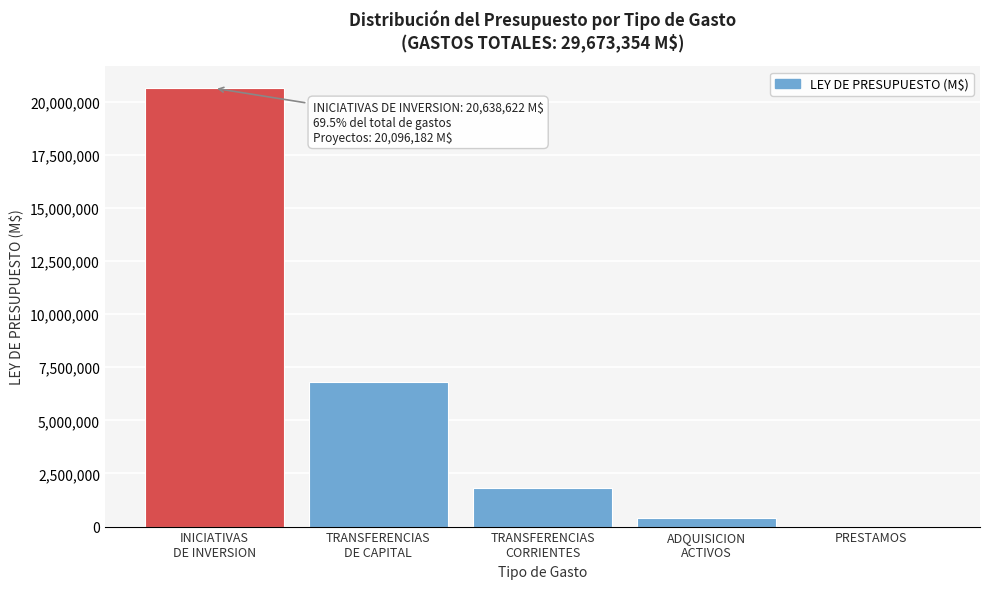

What is the greatest value displayed?

20638622